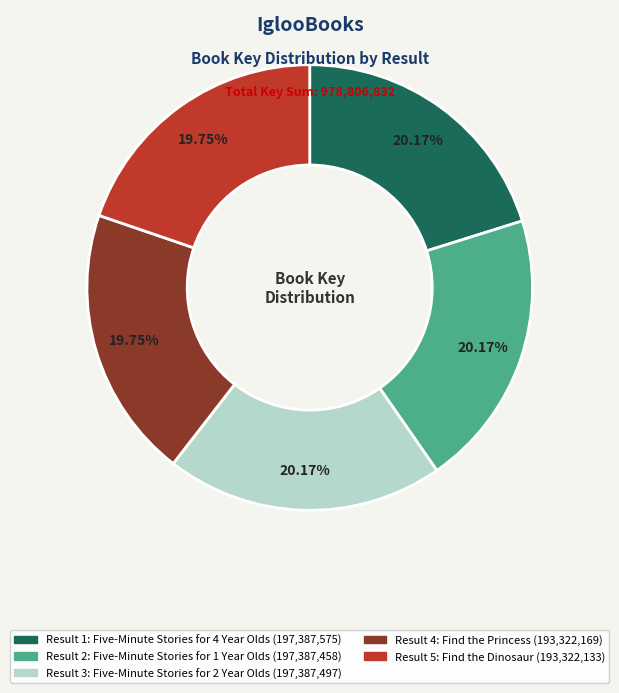

To the nearest percent, what portion does Result 1 represent?

20%